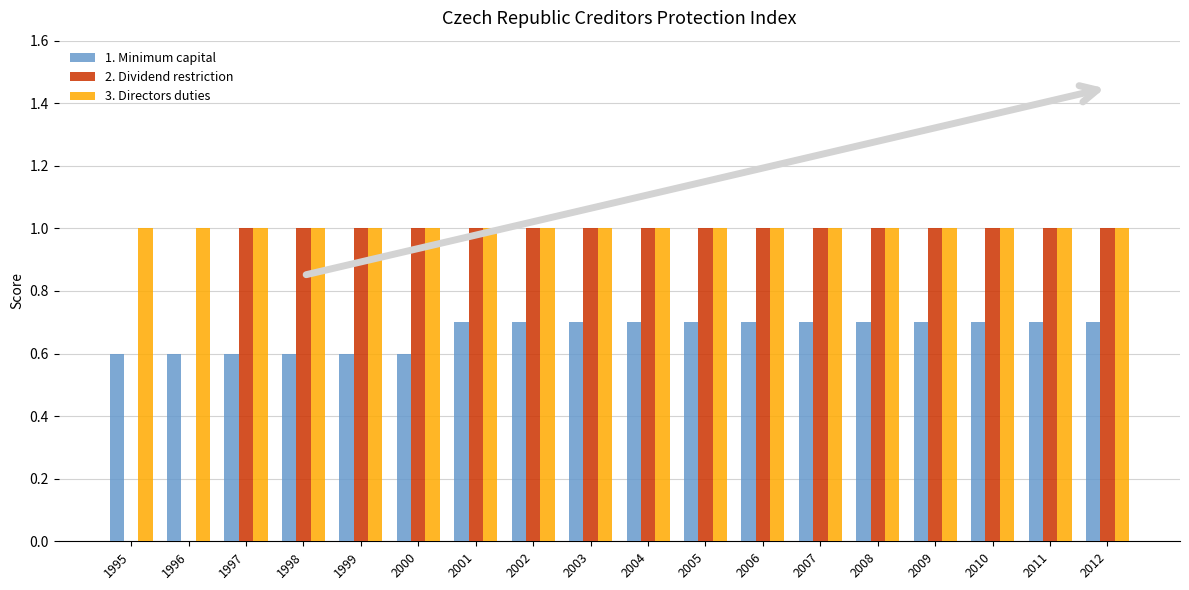

What is the greatest value displayed?

1.0